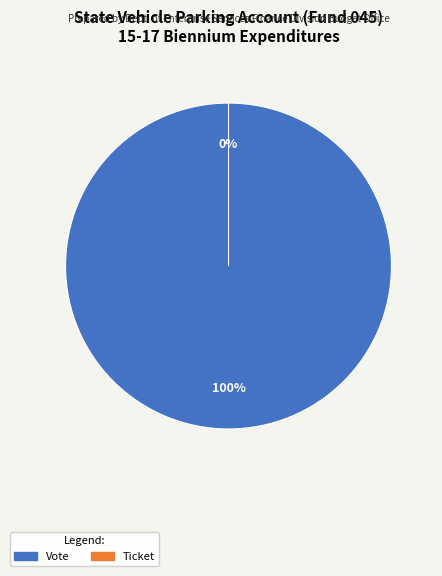

How many segments does this pie chart have?

2